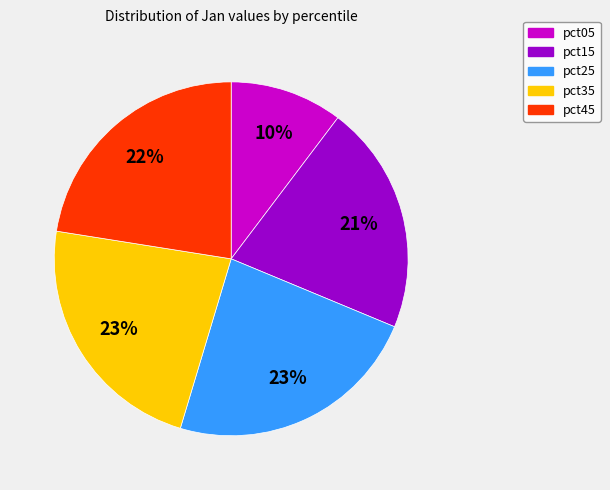

Count the number of slices in the pie.

5